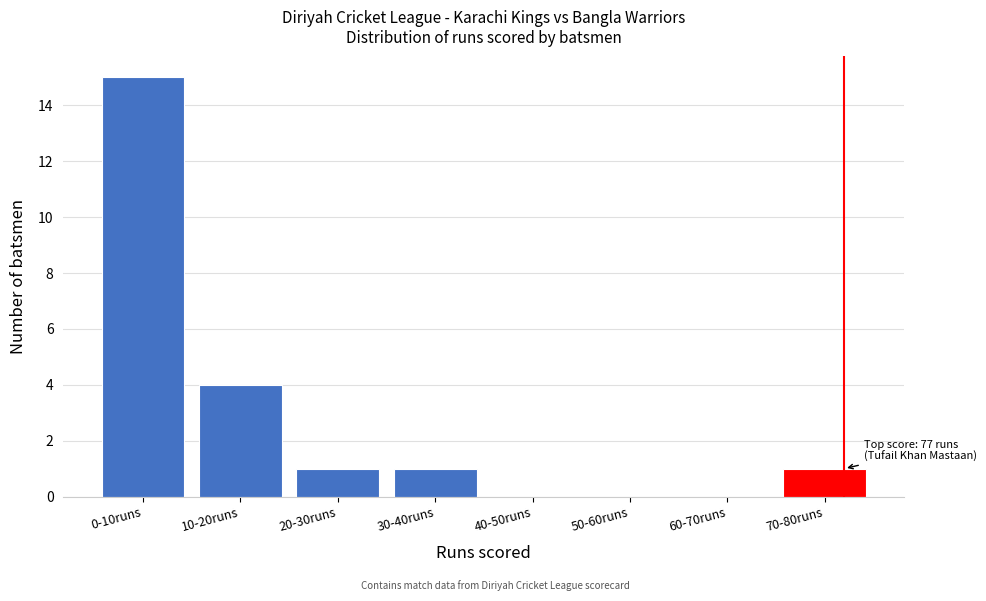

Reading left to right, list all the values displayed in this chart.

0-10runs=15	10-20runs=4	20-30runs=1	30-40runs=1	40-50runs=0	50-60runs=0	60-70runs=0	70-80runs=1